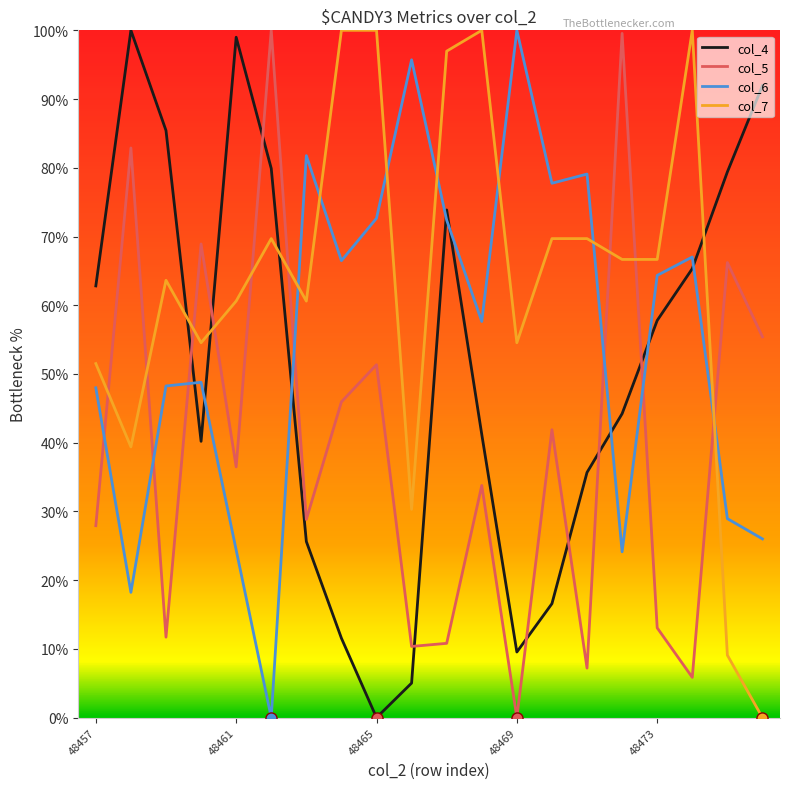

What is the difference between the maximum and minimum values in the col_4 series?

100.0